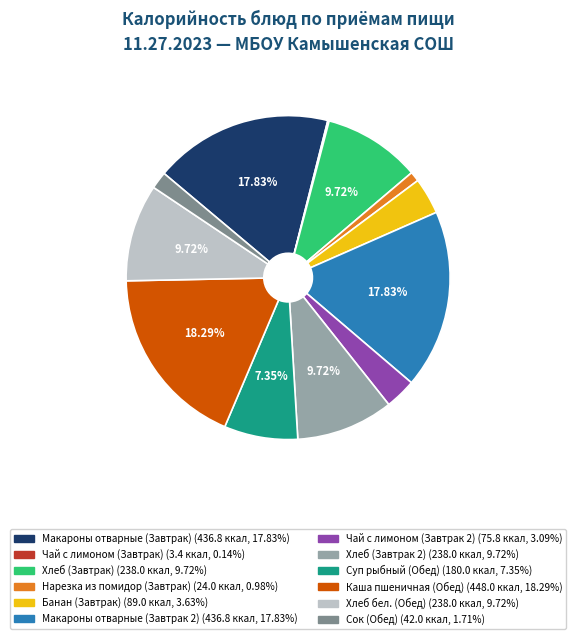

Do Суп рыбный (Обед) and Каша пшеничная (Обед) together represent more than half of the pie?

No